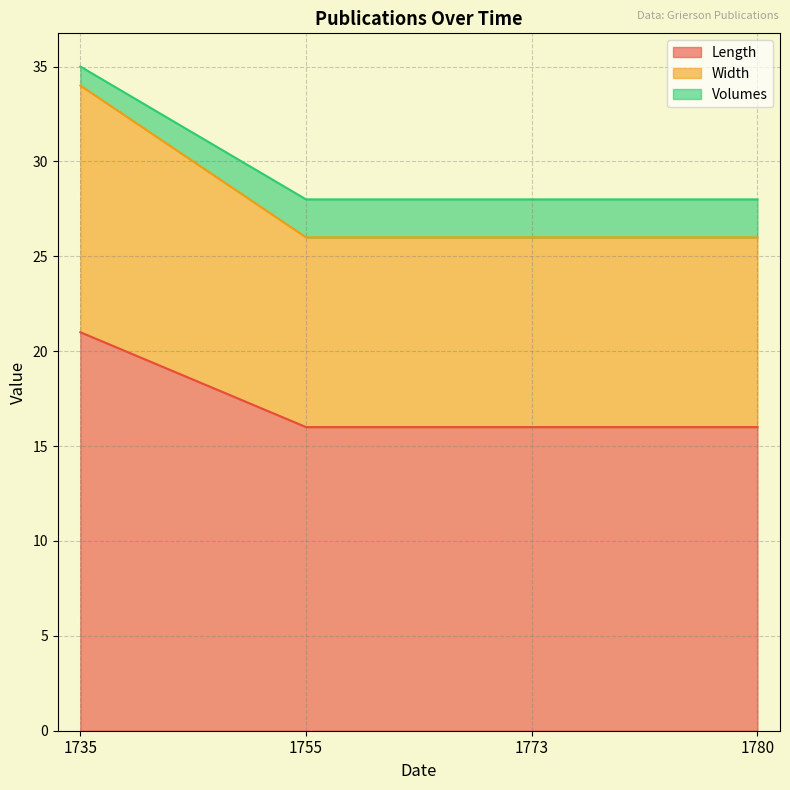

True or false: Volumes and Width cross at least once.

False